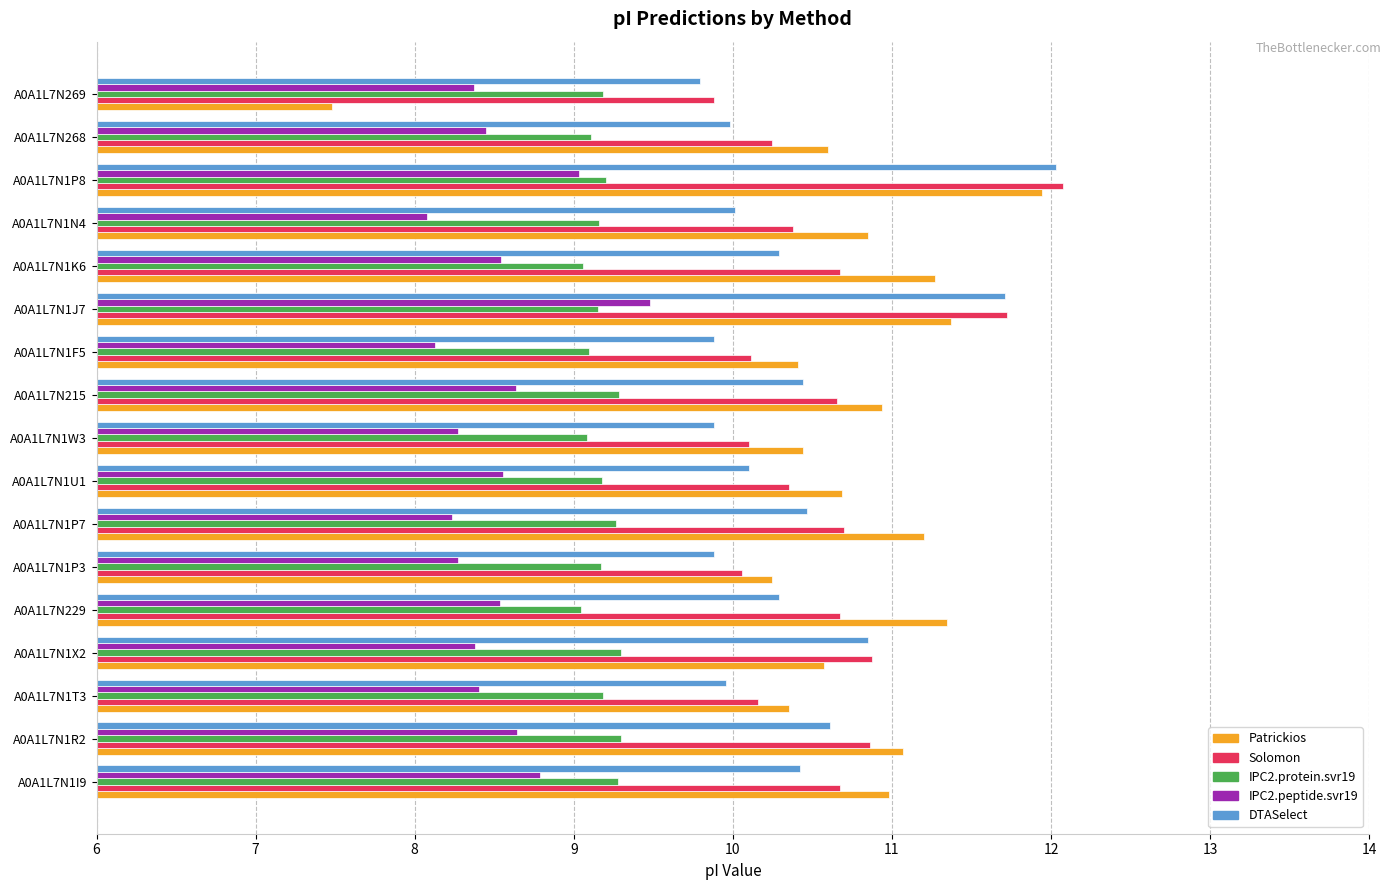

What is the spread (max minus min) of values at A0A1L7N1U1?

2.1